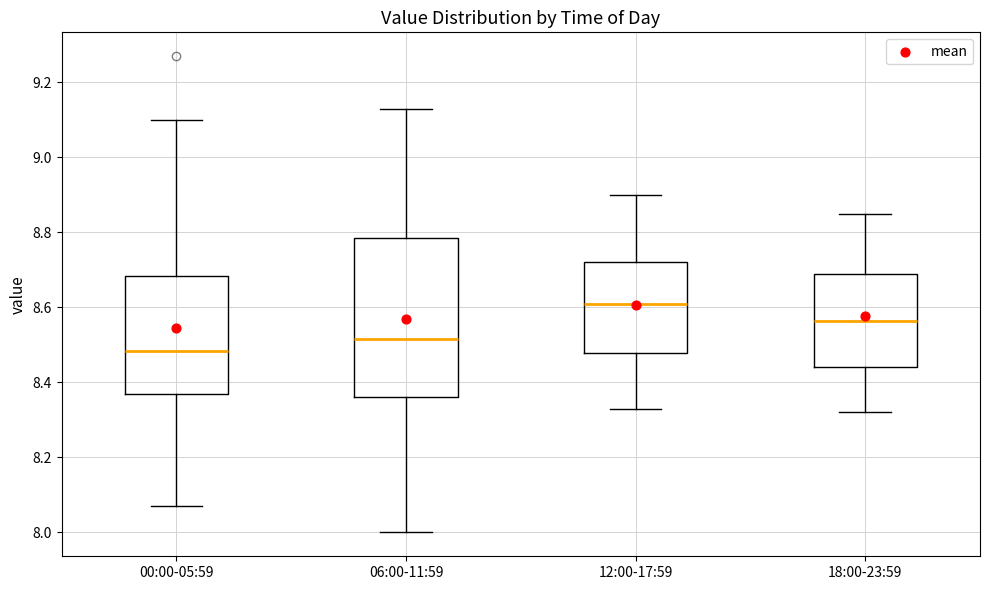

Which box is the tallest, from its lower edge to its upper edge?

06:00-11:59